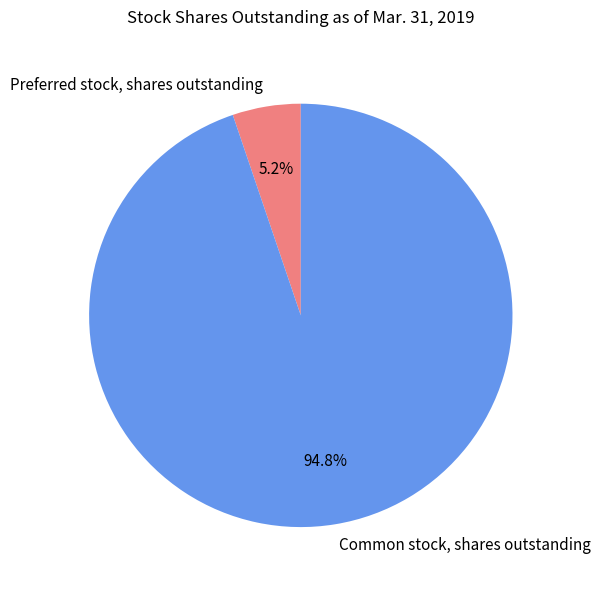

Between Preferred stock, shares outstanding and Common stock, shares outstanding, which is larger?

Common stock, shares outstanding